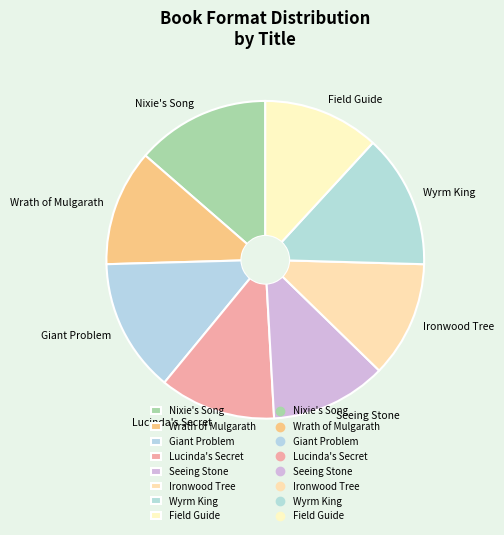

Is the sum of Wyrm King and Ironwood Tree greater than half?

No